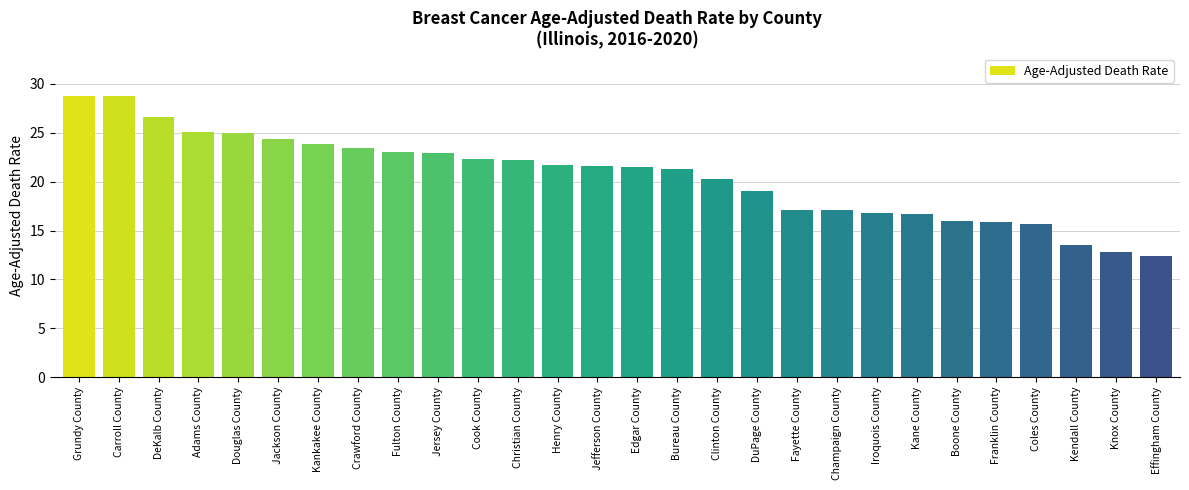

What is the difference between the maximum and second lowest values?

16.0